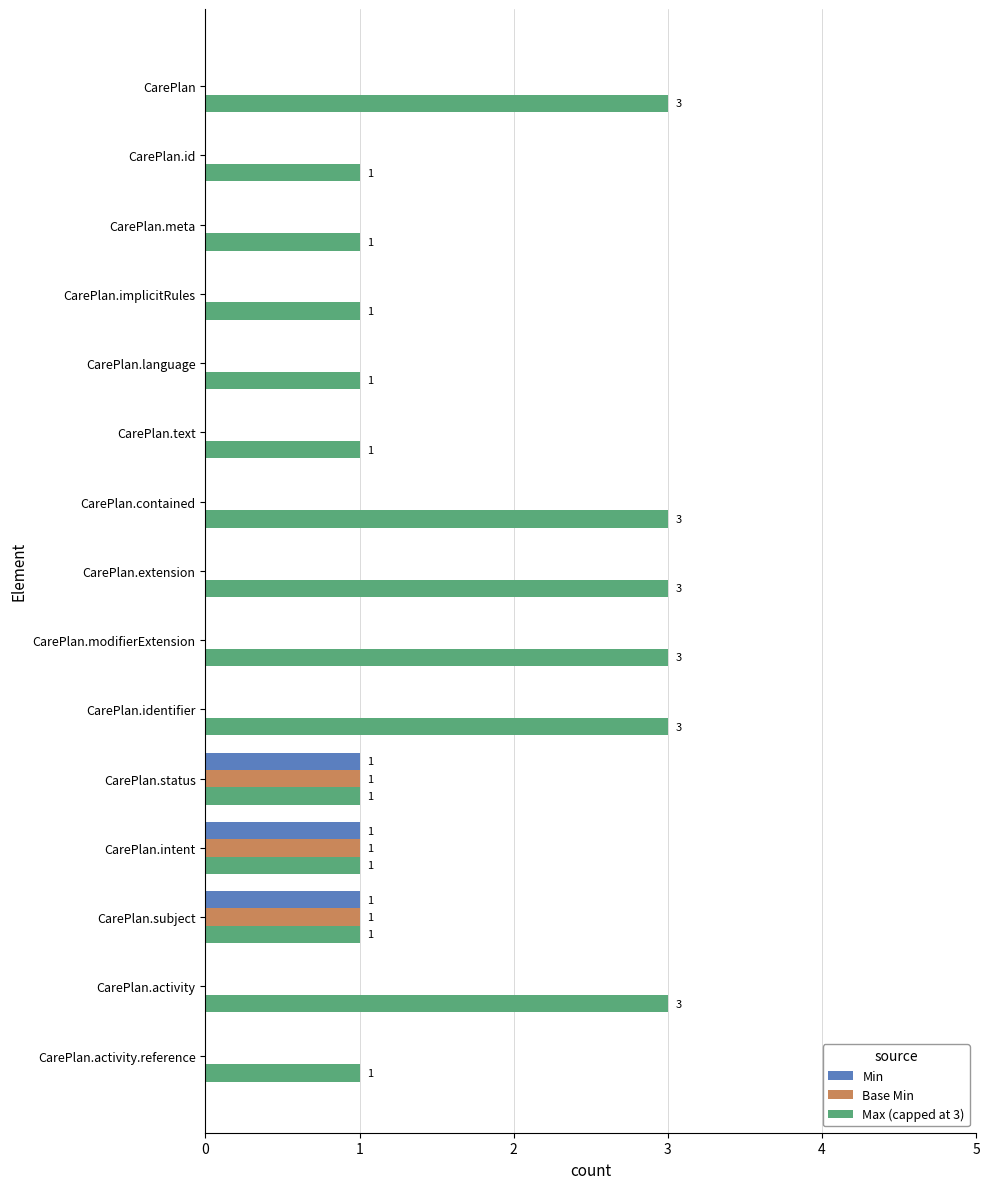

What is the sum of all Min values?

3